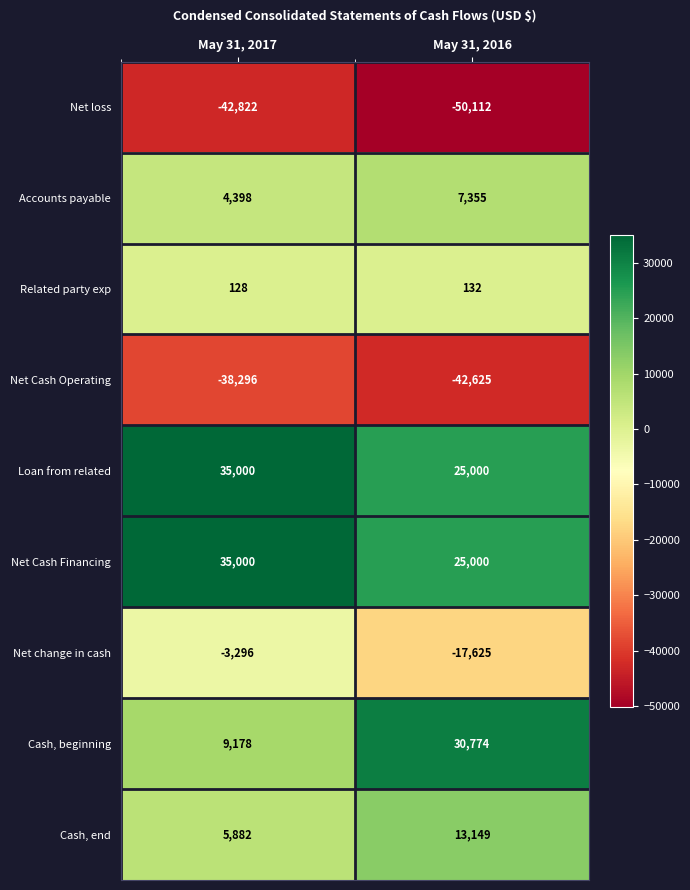

What is the minimum value shown in the chart?

-50112